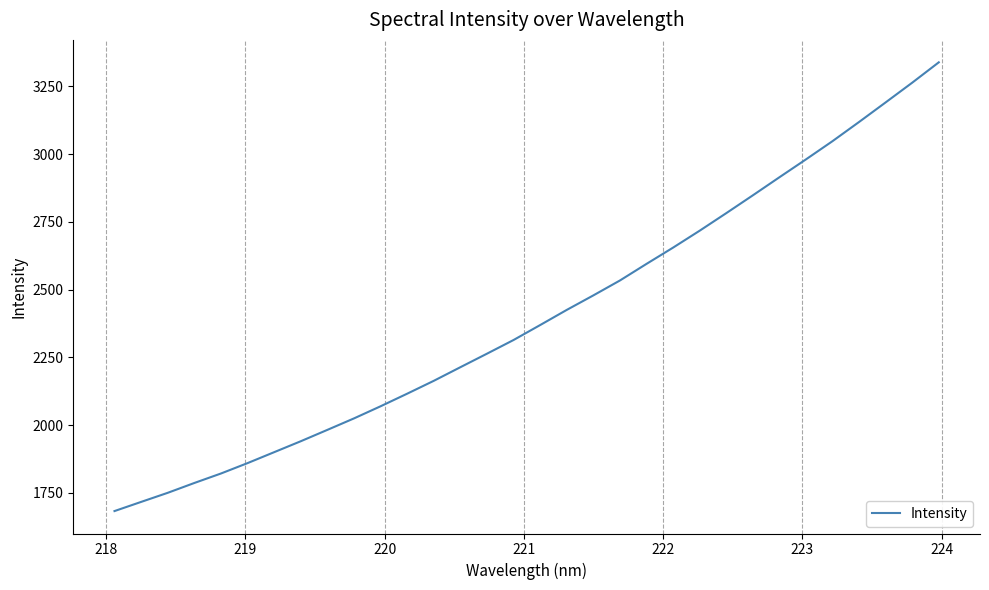

What is the minimum value shown in the chart?

1682.8